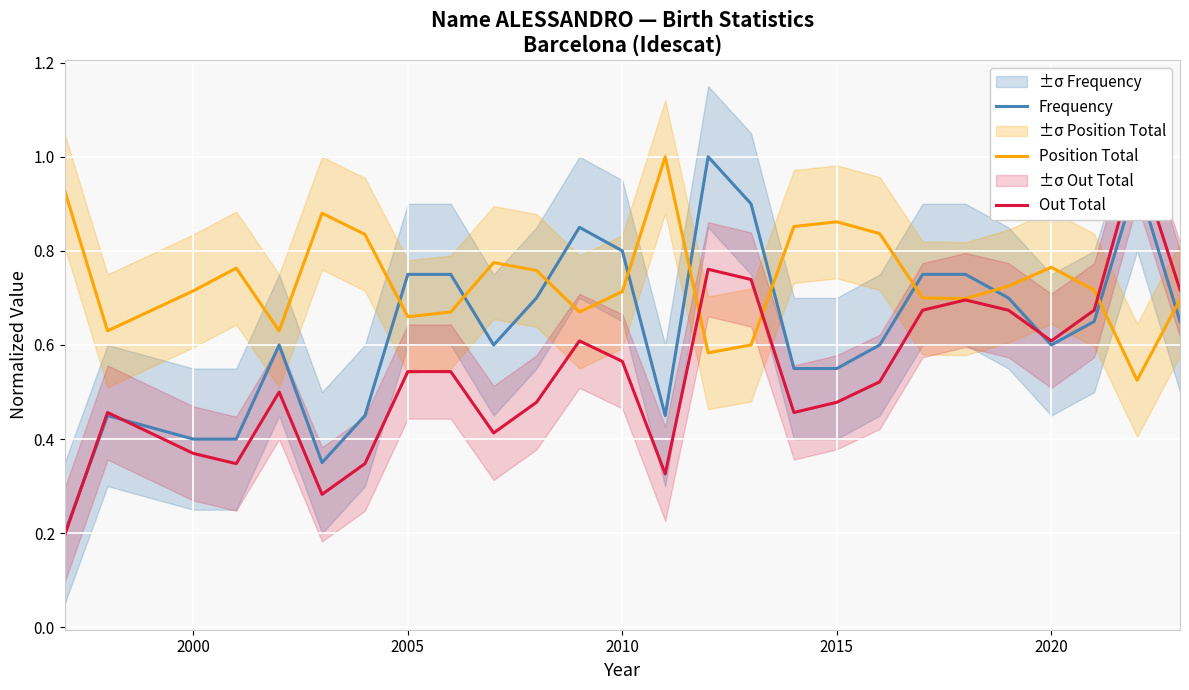

The Frequency series shows 0.2 at 2000. True or false?

False